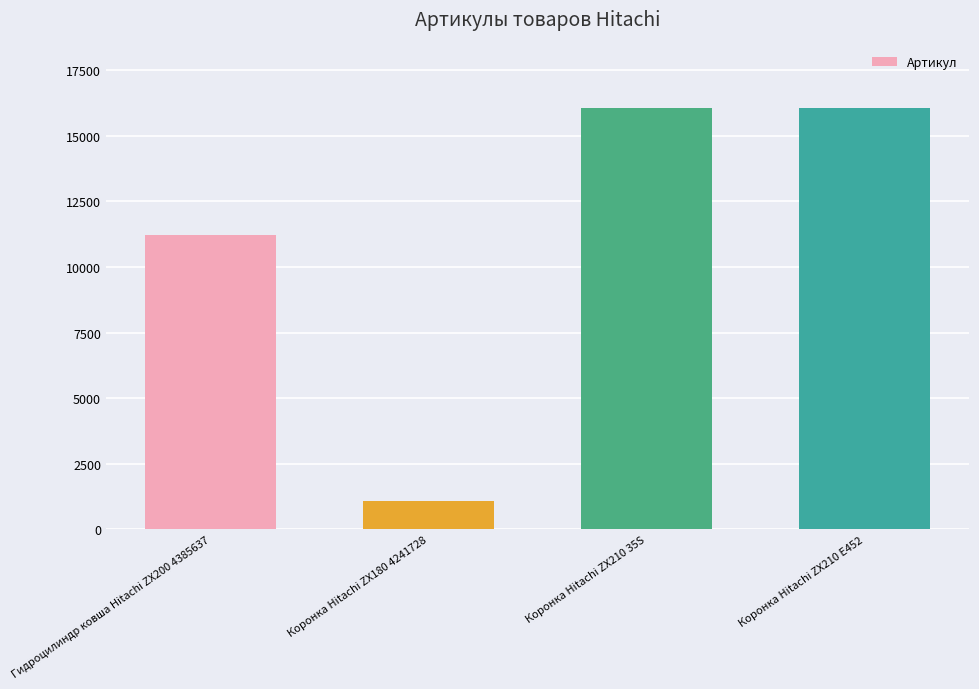

Where is the data nearest to the value 8583?

Гидроцилиндр ковша Hitachi ZX200 4385637